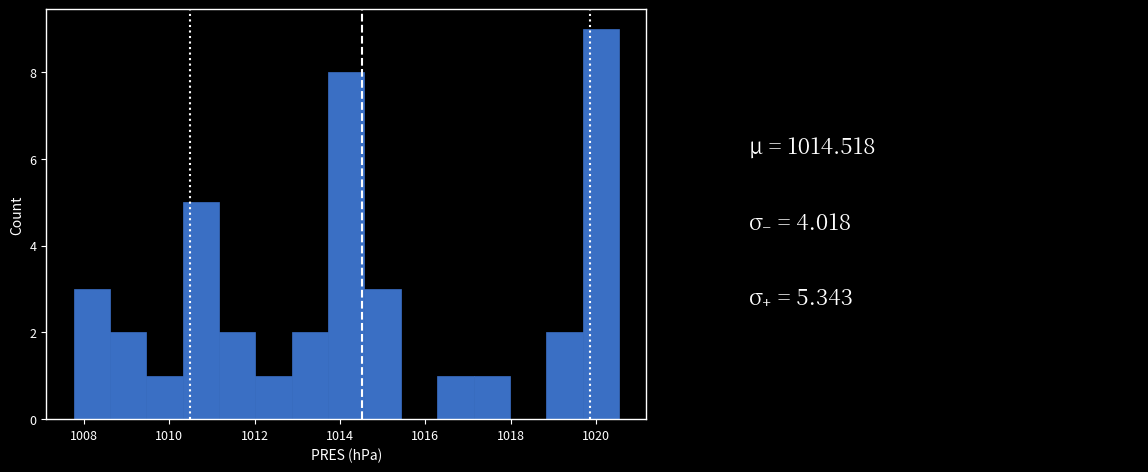

Reading left to right, list every bar in this chart as the range it spans on the x-axis followed by its height. Neither the bar edges nor the heights are printed on the chart, so give them approximately, as read against the axes.

1007.8 to 1008.6: 3
1008.6 to 1009.4: 2
1009.4 to 1010.4: 1
1010.4 to 1011.2: 5
1011.2 to 1012.0: 2
1012.0 to 1012.8: 1
1012.8 to 1013.8: 2
1013.8 to 1014.6: 8
1014.6 to 1015.4: 3
1015.4 to 1016.2: 0
1016.2 to 1017.2: 1
1017.2 to 1018.0: 1
1018.0 to 1018.8: 0
1018.8 to 1019.6: 2
1019.6 to 1020.6: 9